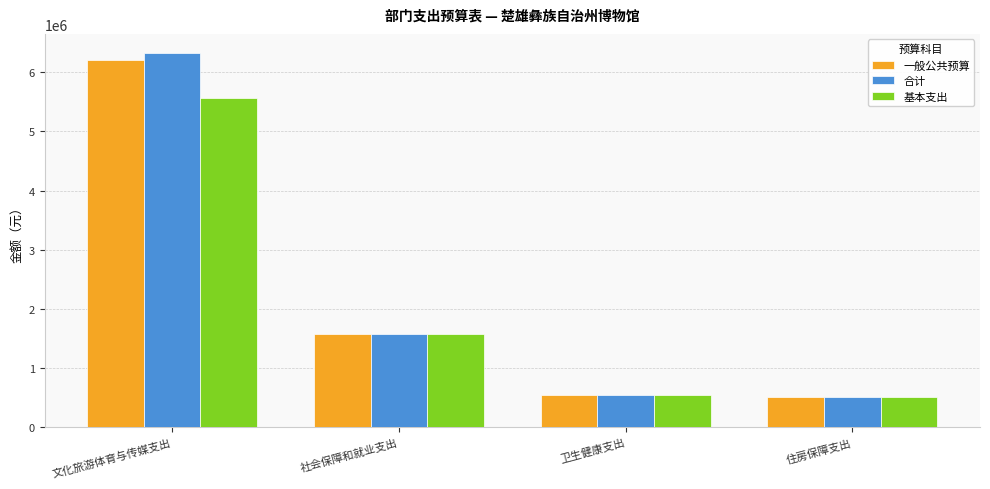

How many bars are there in each group?

3